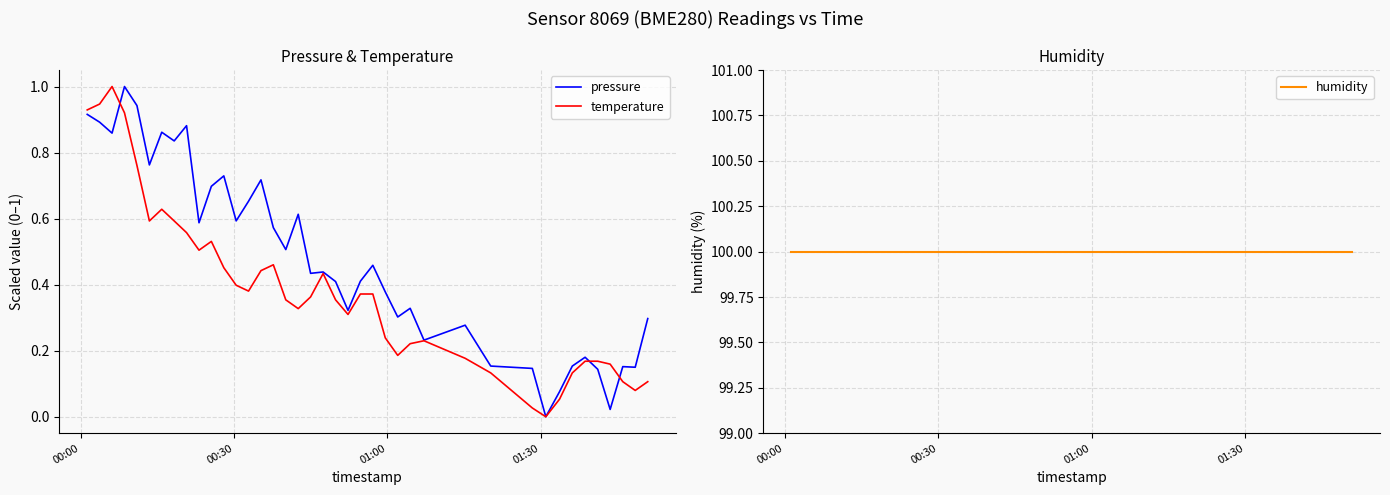

How many lines are shown in the chart?

3